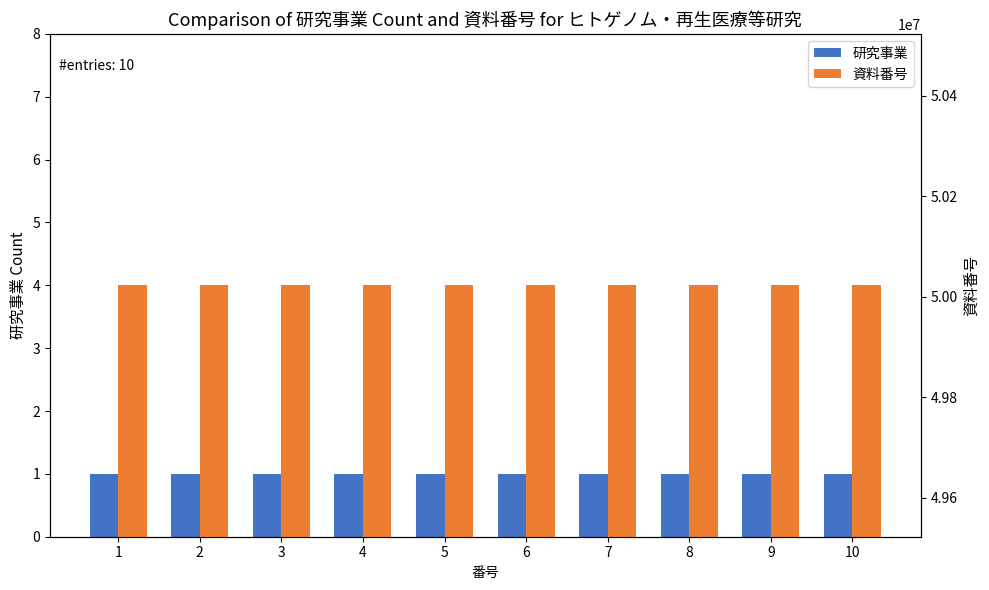

How many data points does each series have?

10